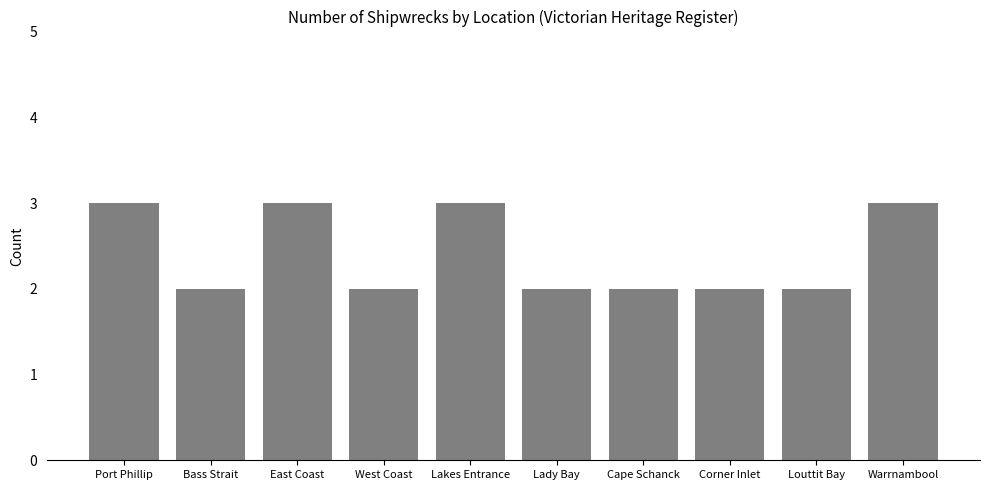

Is it true that the value at East Coast is 5?

False